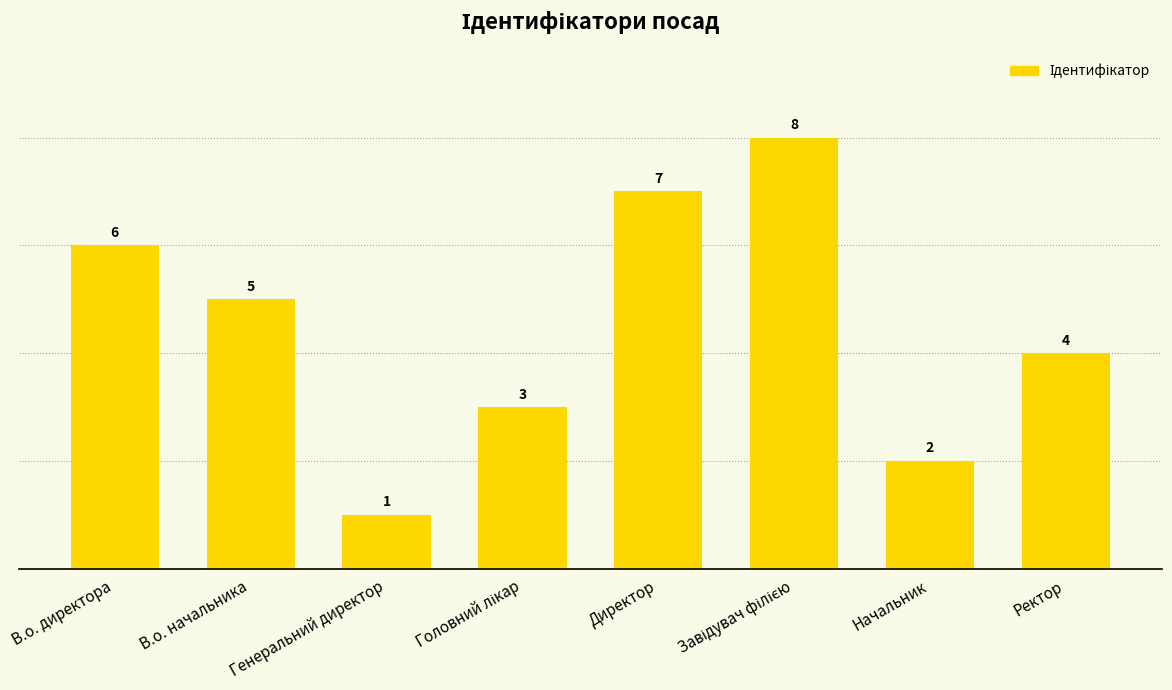

The chart shows a value of 7 at В.о. начальника. True or false?

False